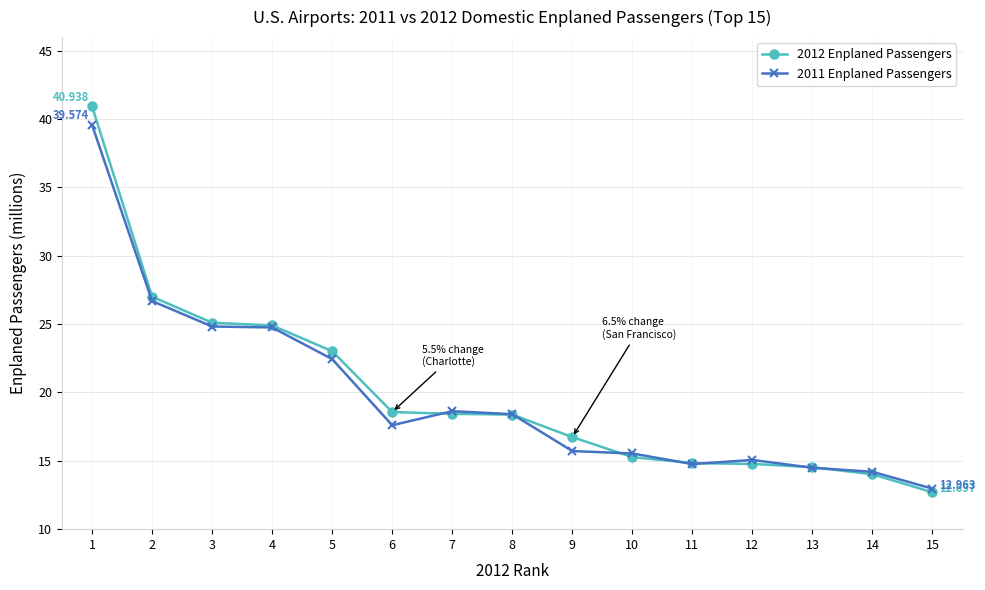

How many lines are shown in the chart?

2